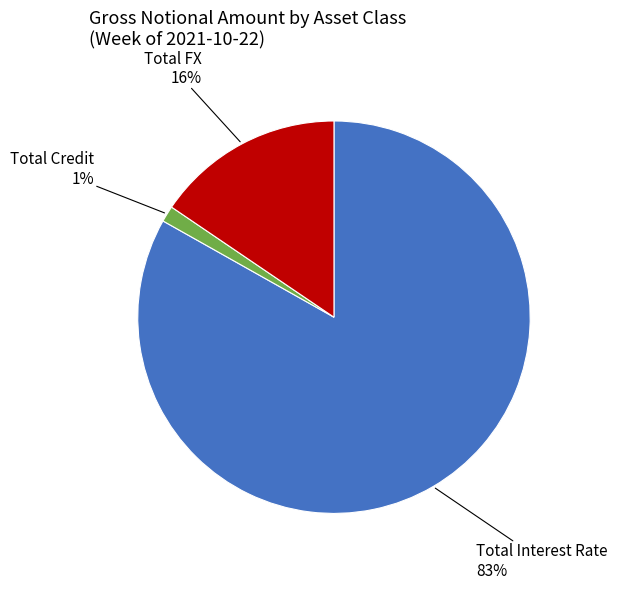

How many slices are in this pie chart?

3